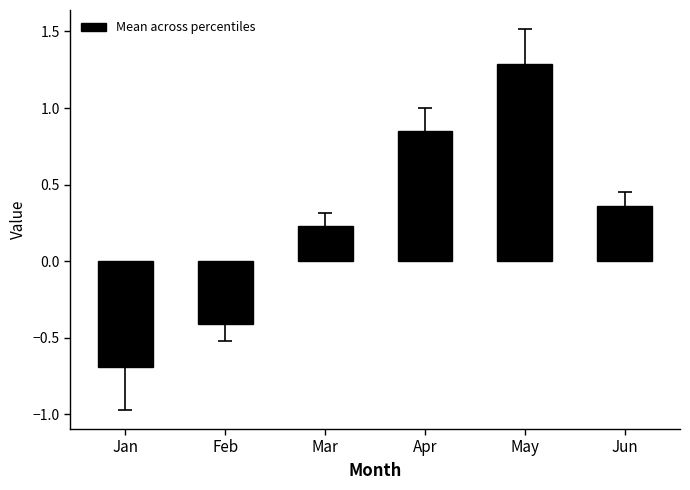

What is the sum of all values?

1.6